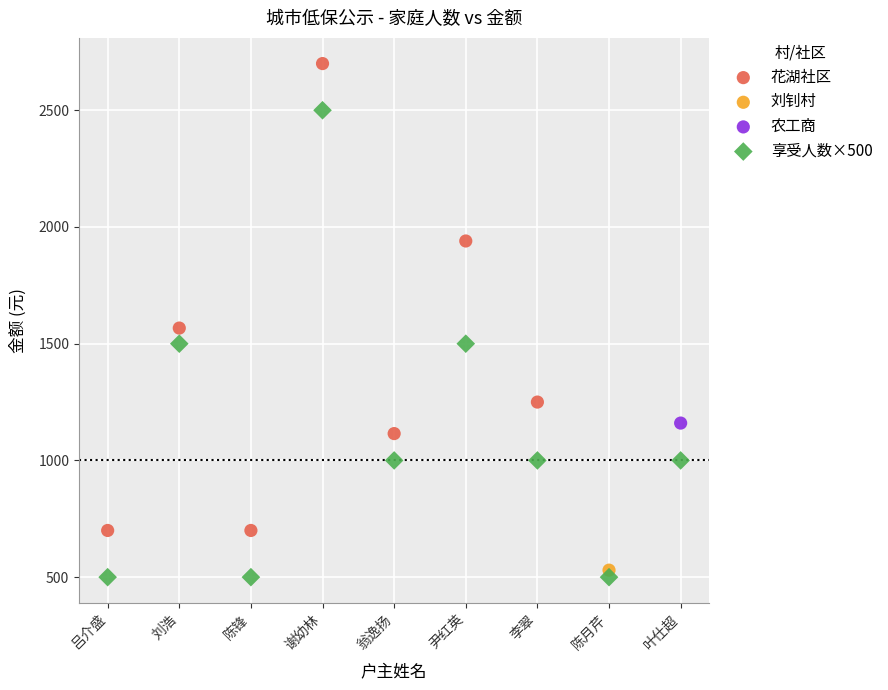

What are all the series names shown in the legend?

花湖社区, 刘钊村, 农工商, 享受人数×500